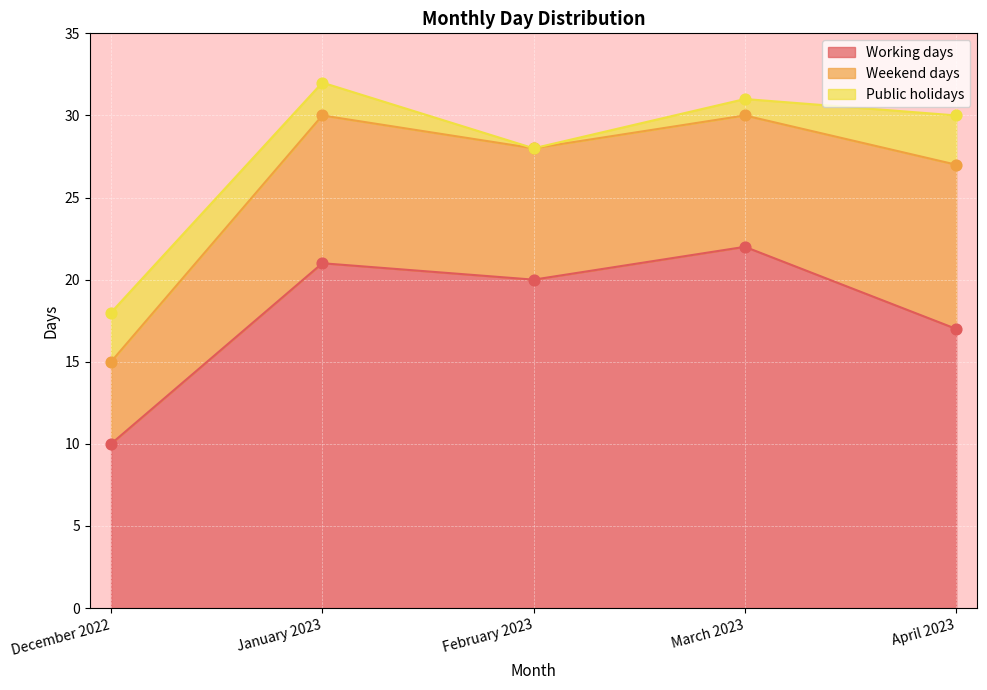

Which series contains the lowest Y value?

Public holidays